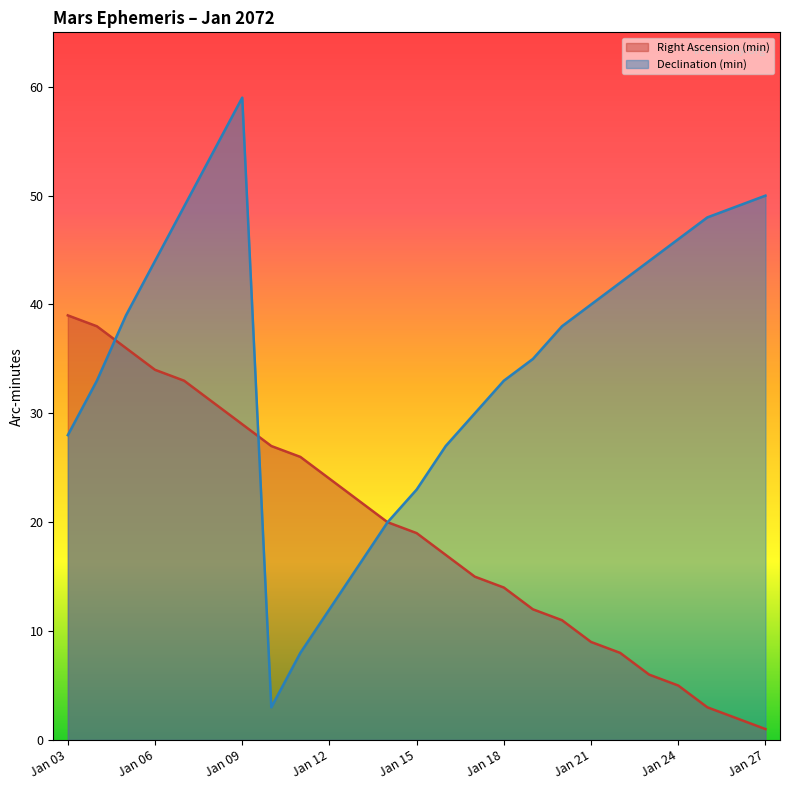

What is the minimum value shown in the chart?

1